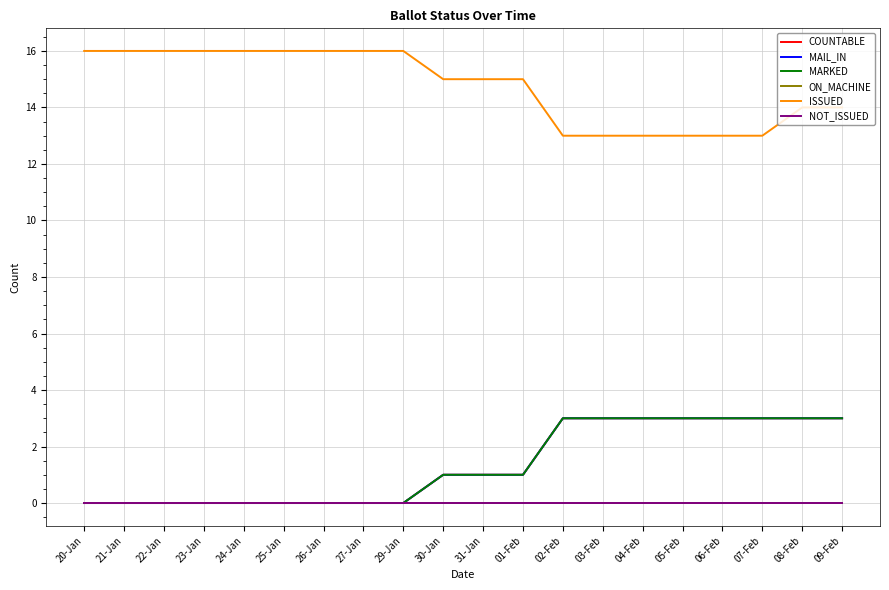

What position from the right is 20-Jan?

20